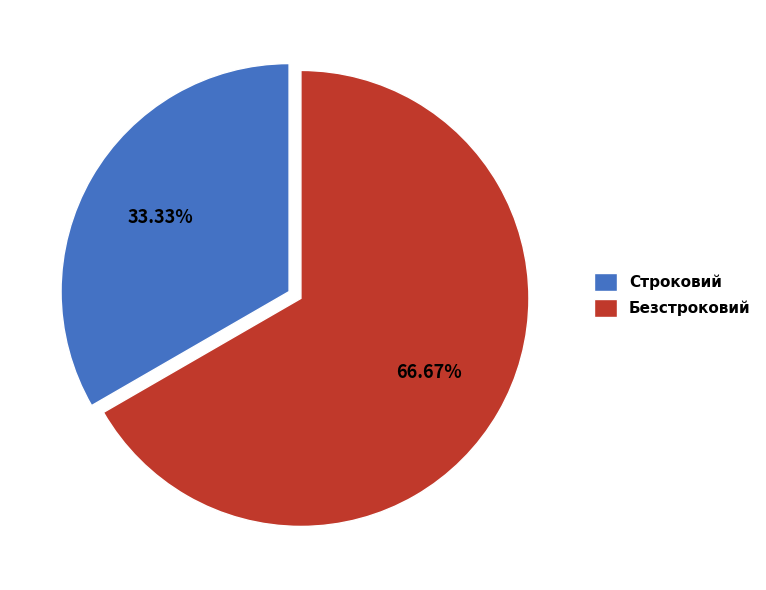

Count the number of slices in the pie.

2